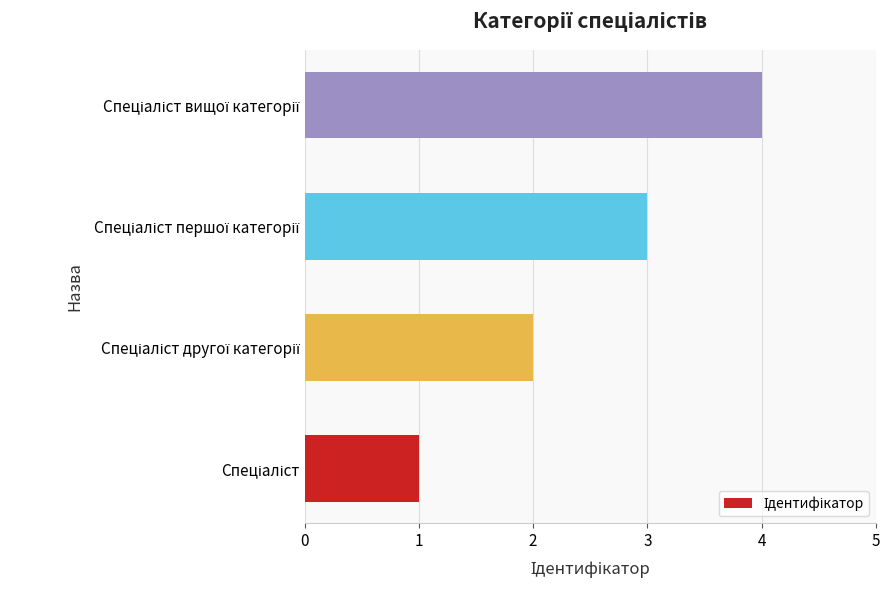

Are the bars grouped side by side (vs. stacked)?

No